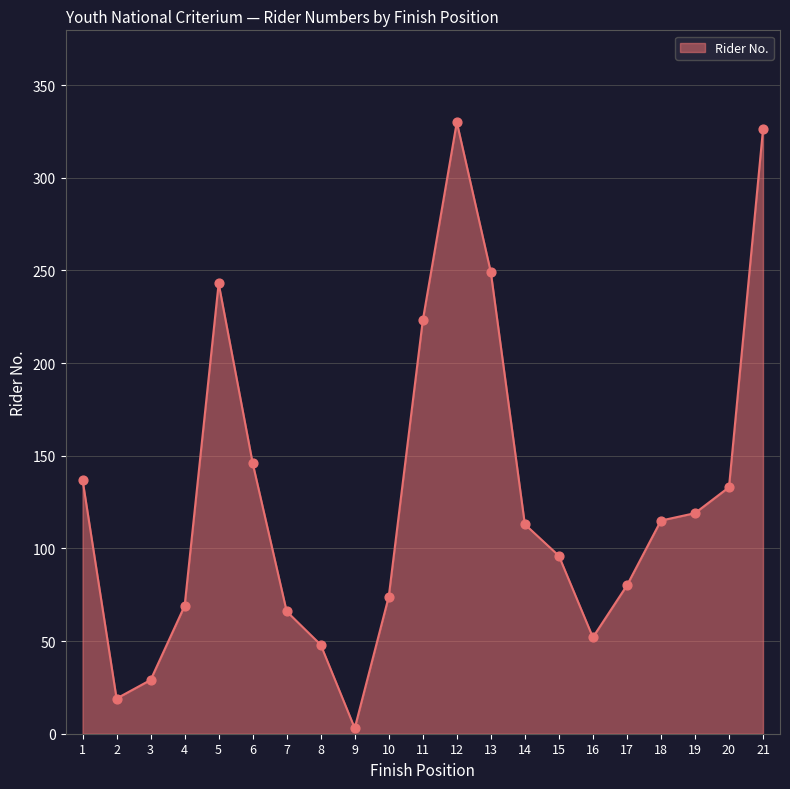

Approximately how many times larger is the value at 6 compared to 9?

48.7